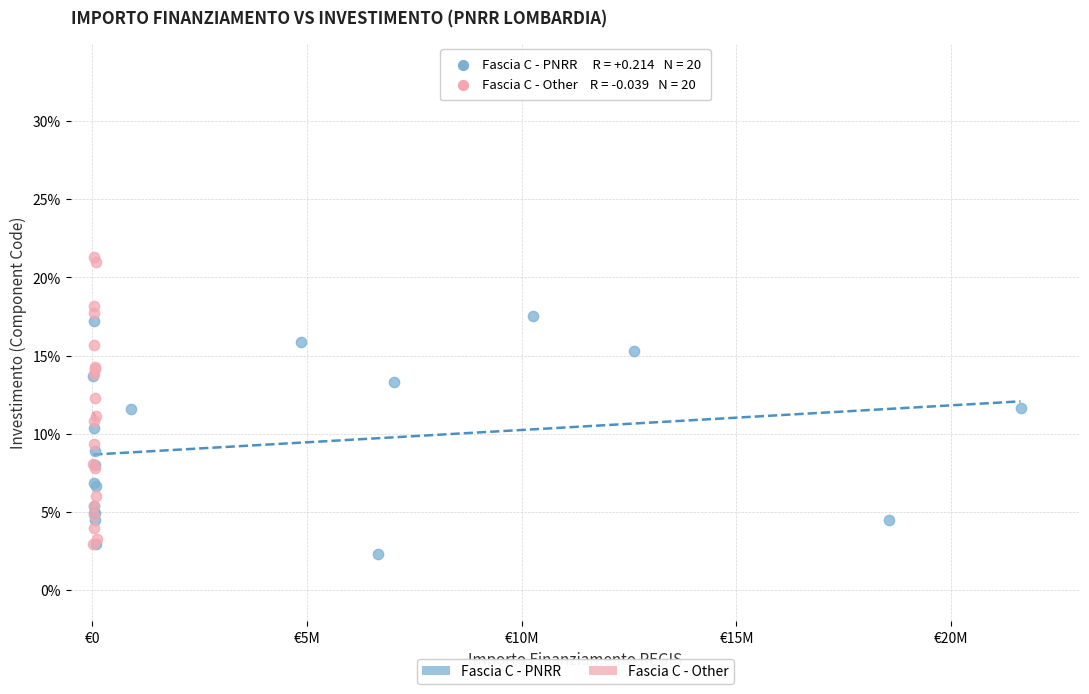

What are all the series names shown in the legend?

Fascia C - PNRR, Fascia C - Other